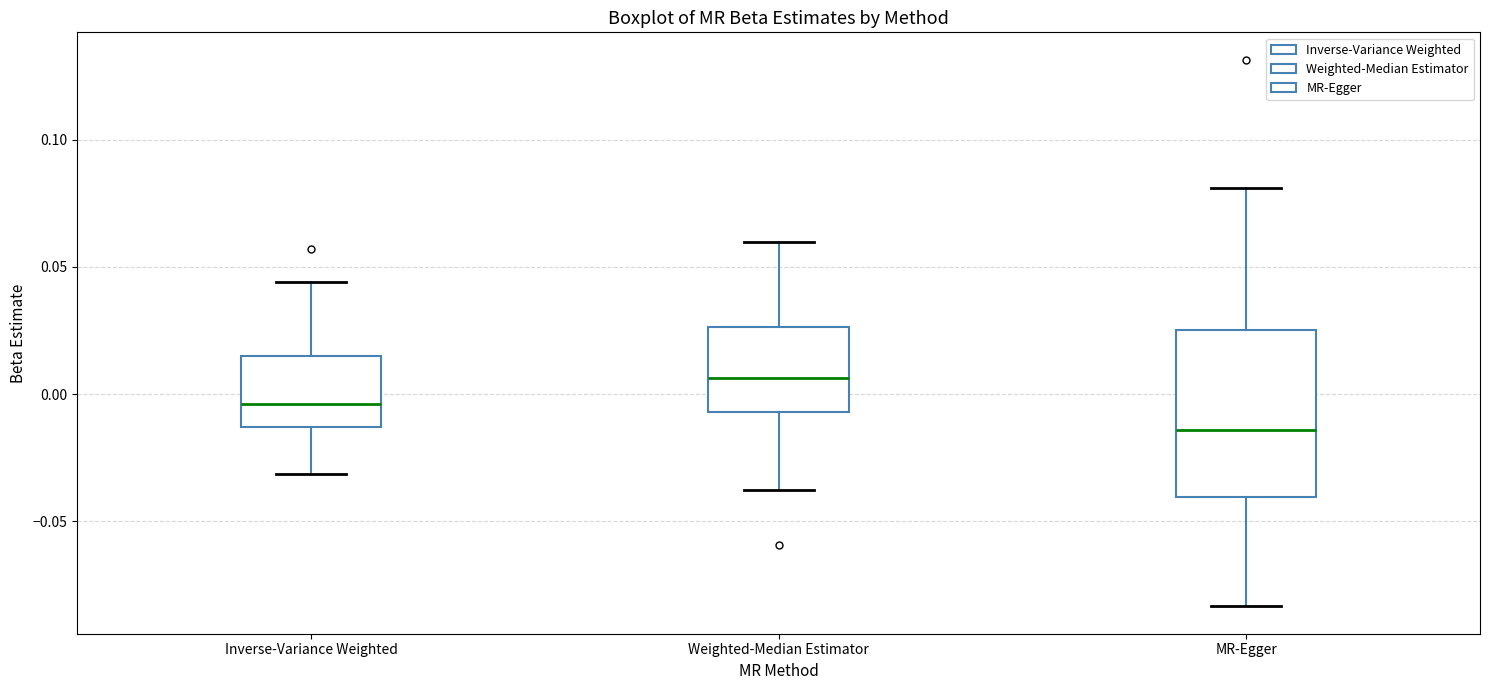

Reading left to right, read every box against the y-axis: the position of its median line, the range the box covers, and the ends of its whiskers. The values are not printed on the chart, so give them approximately, as read against the axis.

Inverse-Variance Weighted: median -0.005, box -0.015 to 0.015, whiskers -0.030 to 0.045
Weighted-Median Estimator: median 0.005, box -0.005 to 0.025, whiskers -0.040 to 0.060
MR-Egger: median -0.015, box -0.040 to 0.025, whiskers -0.085 to 0.080